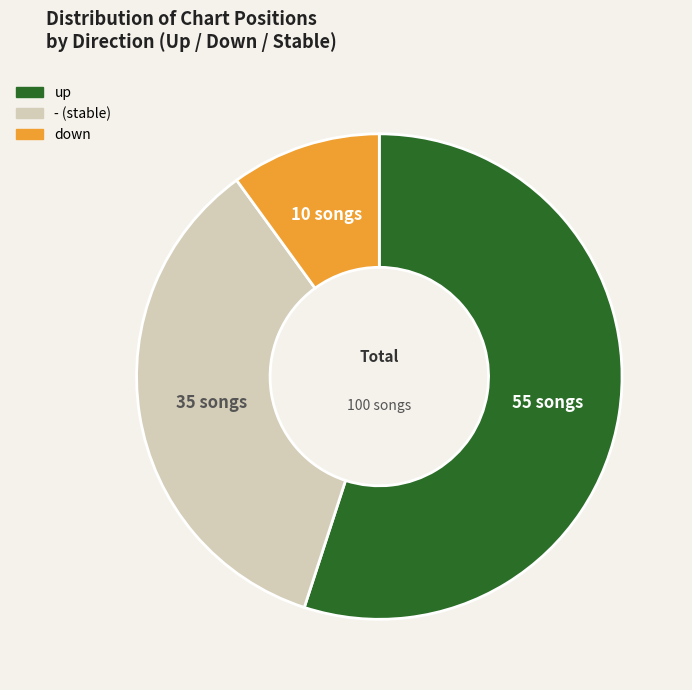

Does any single category account for the majority?

Yes